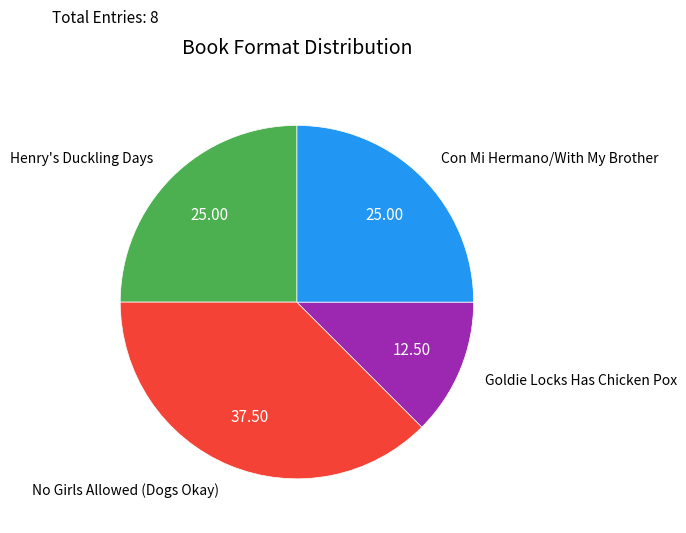

Do Goldie Locks Has Chicken Pox and Henry's Duckling Days together represent more than half of the pie?

No